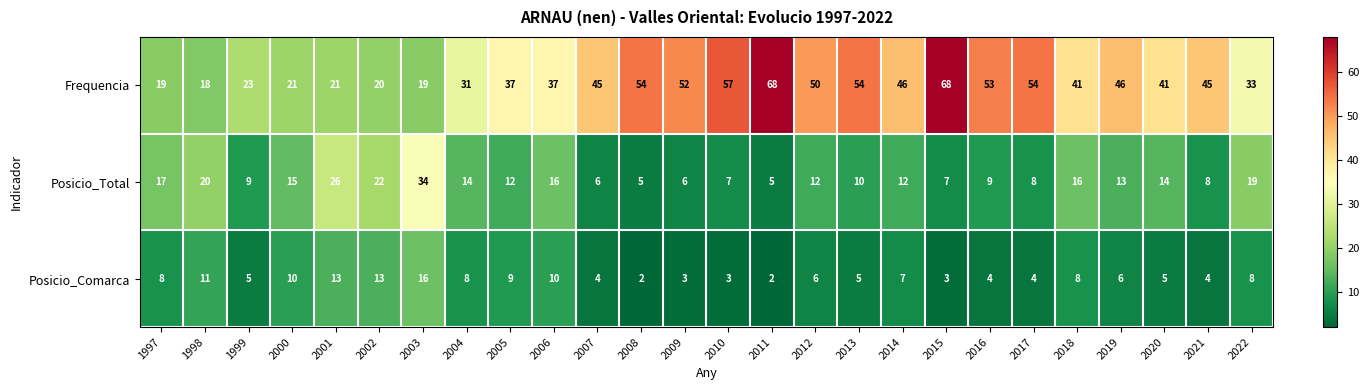

List the series in order of their peak value, lowest first.

Posicio_Comarca, Posicio_Total, Frequencia